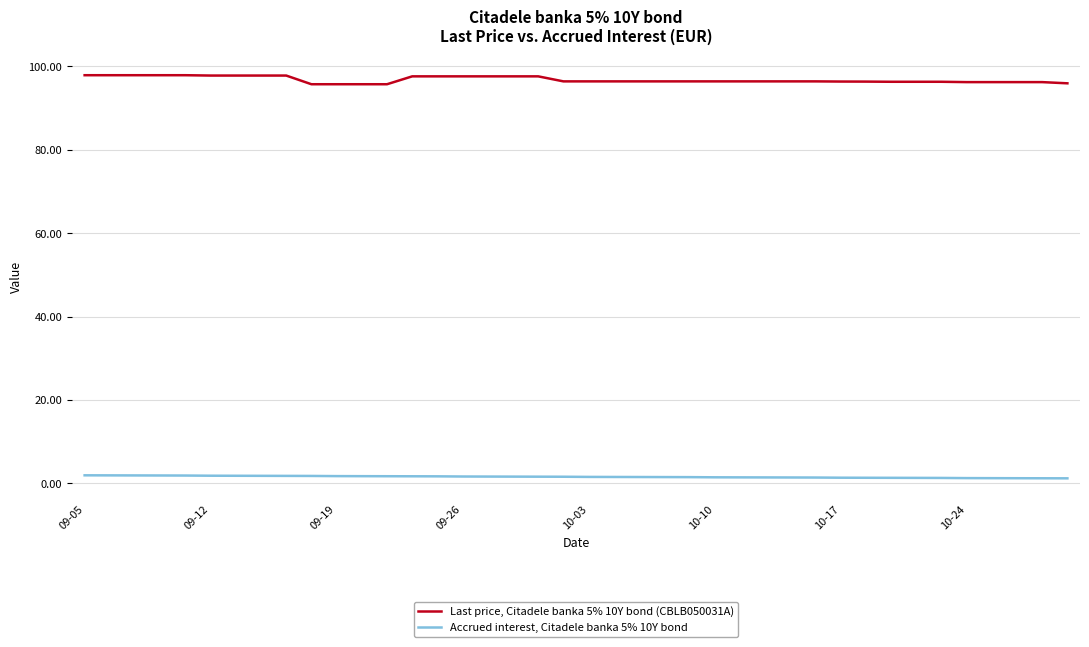

What is the maximum value shown in the chart?

97.9